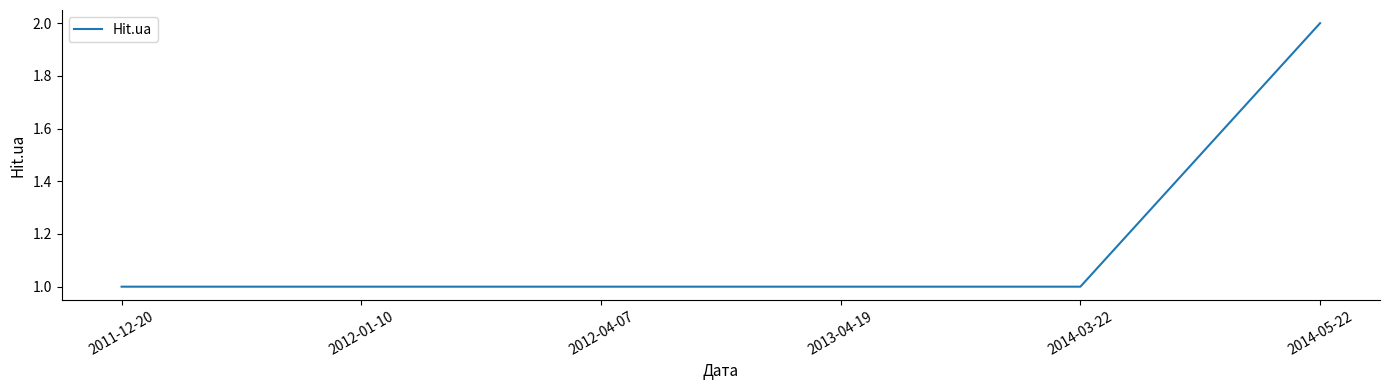

How many distinct data groups are displayed?

1